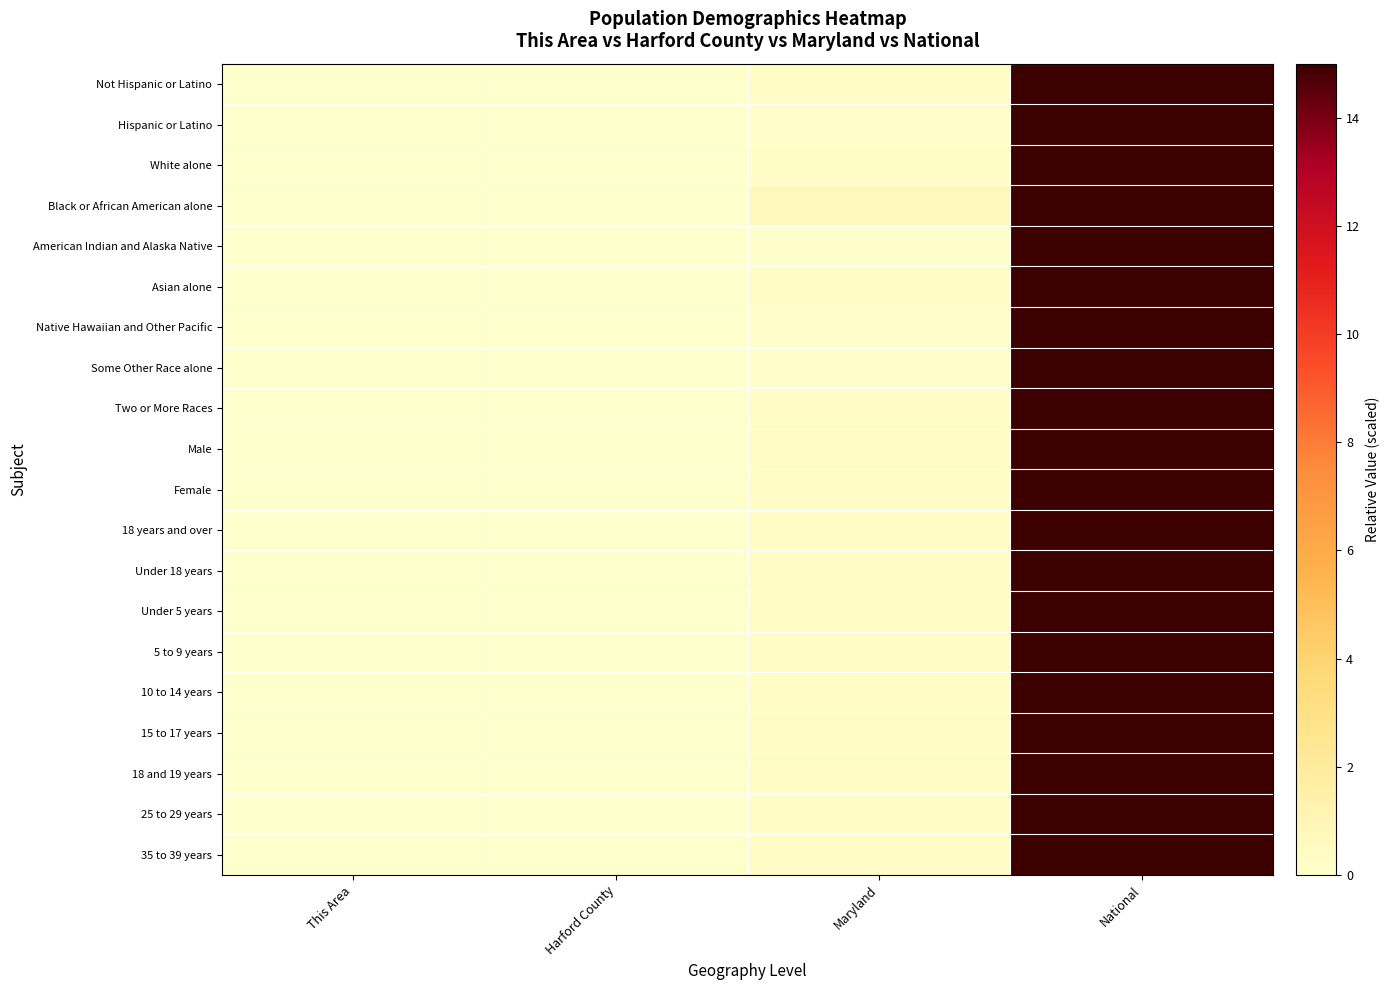

What is the total value across all series at Maryland?

5.3